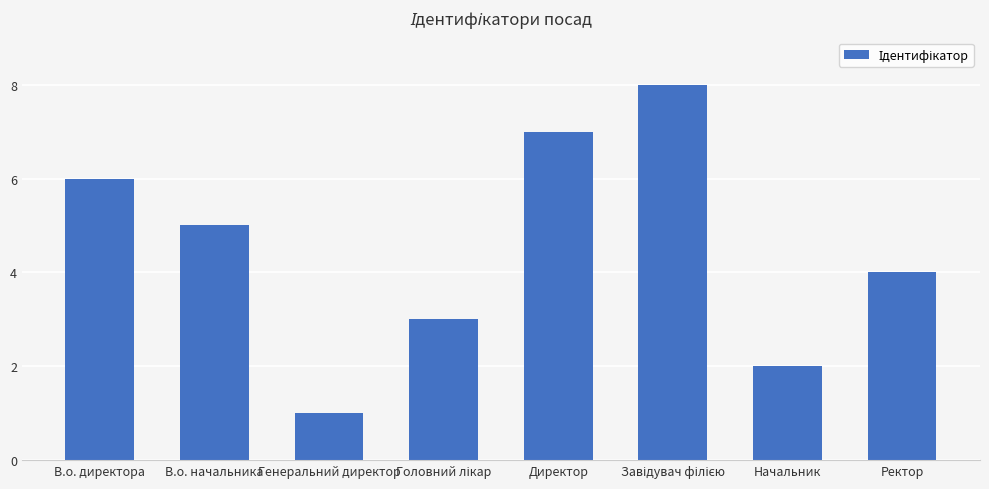

What is the change in value from Директор to Начальник?

-5